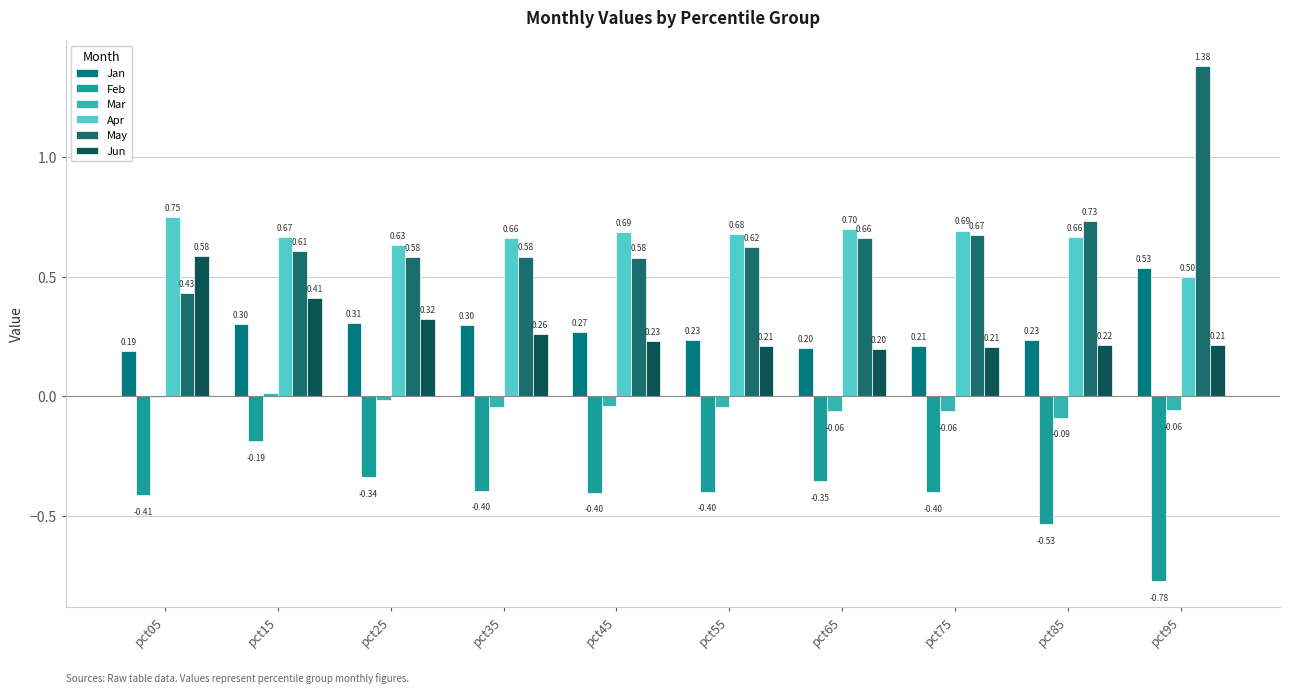

Does the chart contain stacked bars?

No